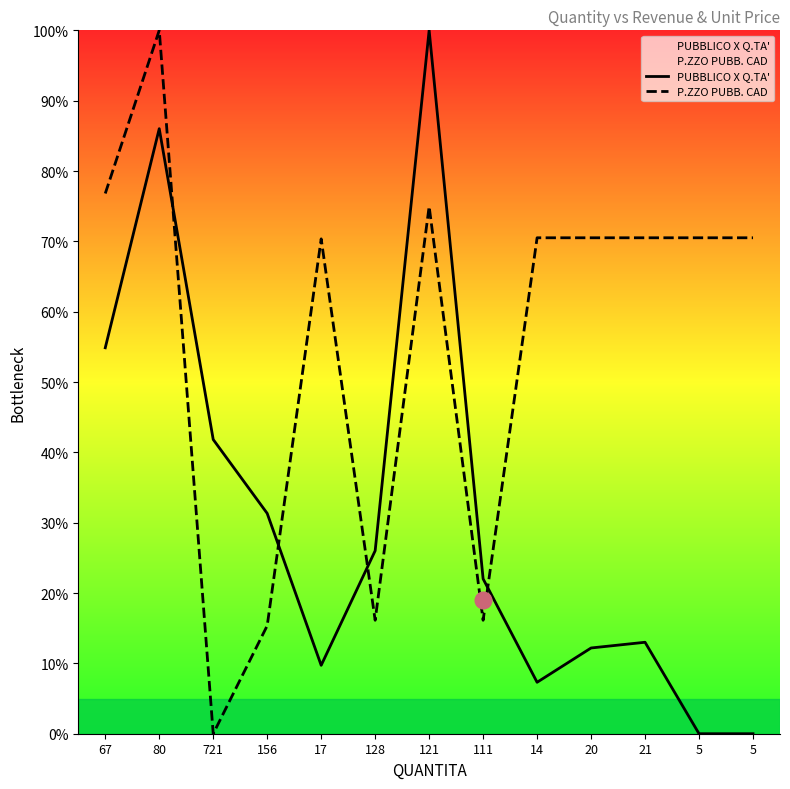

What is the difference between the second highest and minimum values in the P.ZZO PUBB. CAD series?

76.8